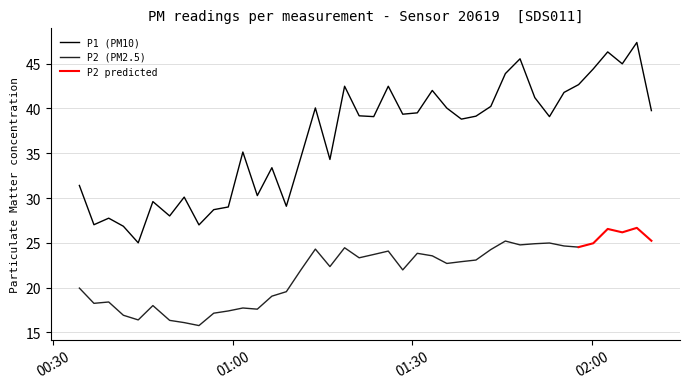

What is the minimum value for P1 (PM10)?

25.0